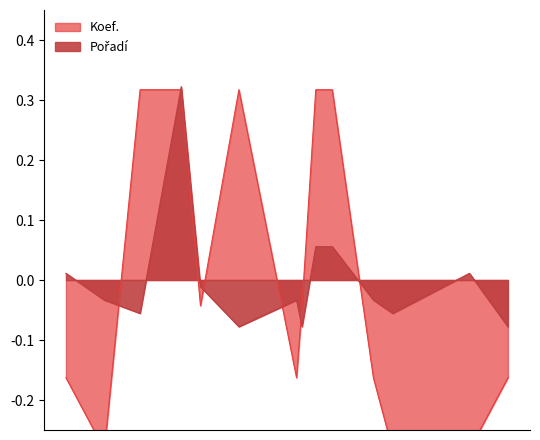

Between 2015-07-04 and 2015-07-10, which series saw the biggest shift?

Koef.